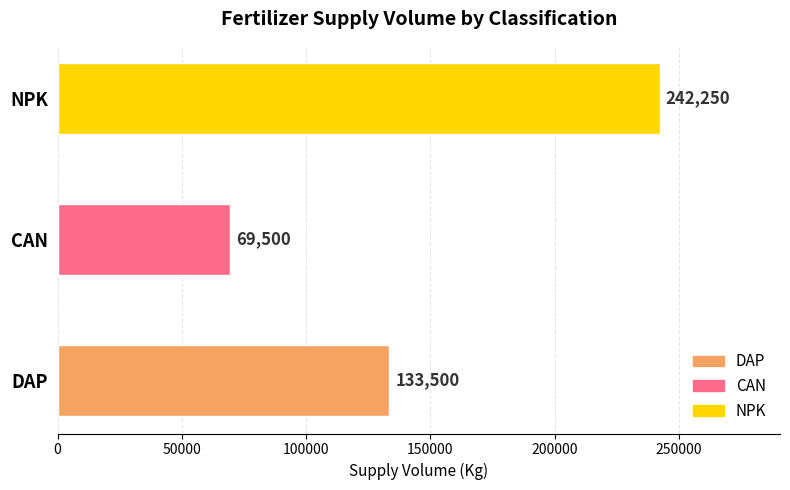

Which category has the highest value across all series?

NPK